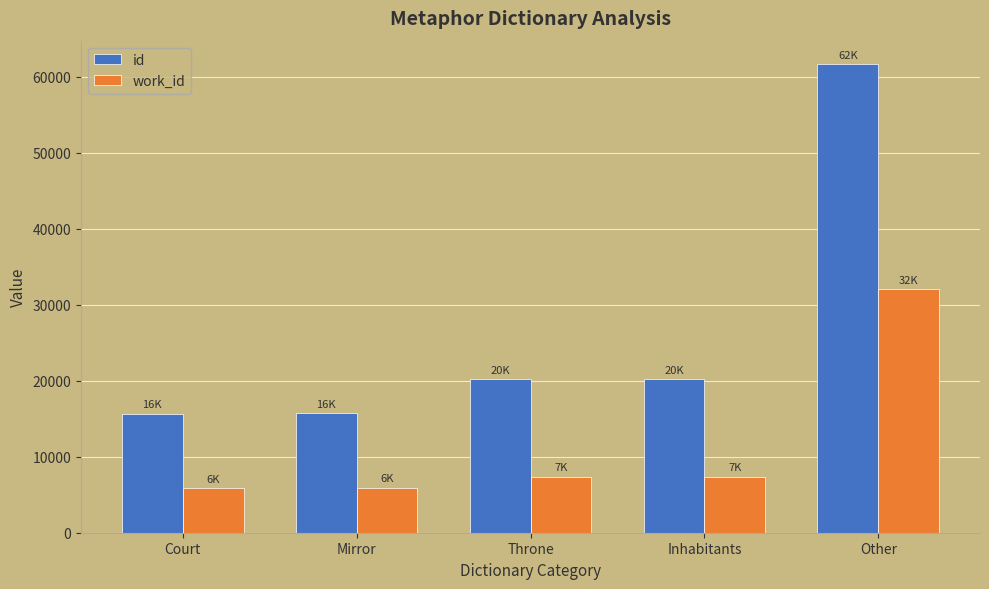

Which category has the highest value in the work_id series?

Other